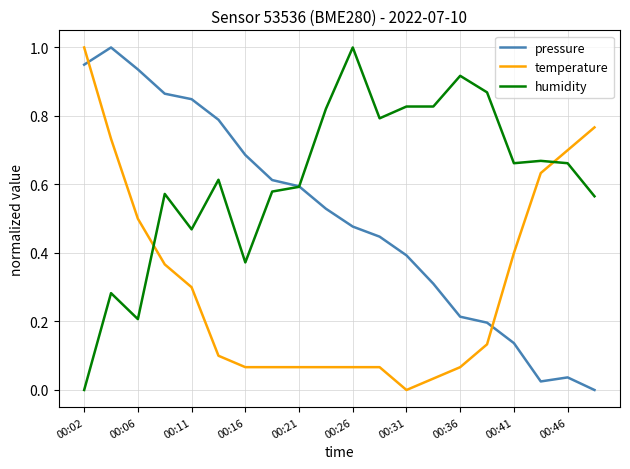

Rank the series by their average value, from lowest to highest.

temperature, pressure, humidity